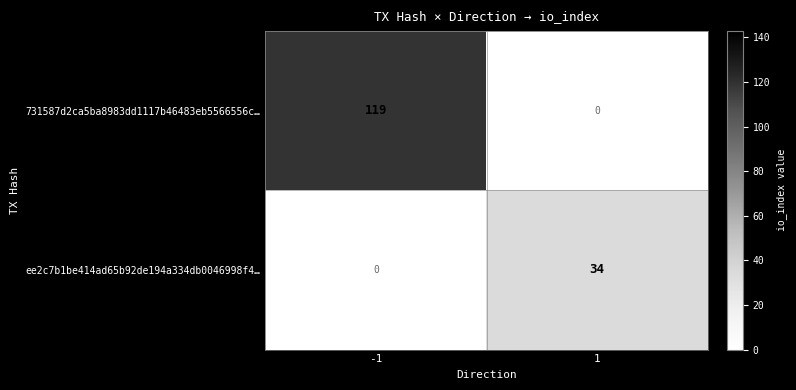

What is the maximum value for 731587d2ca5ba8983dd1117b46483eb5566556c…?

119